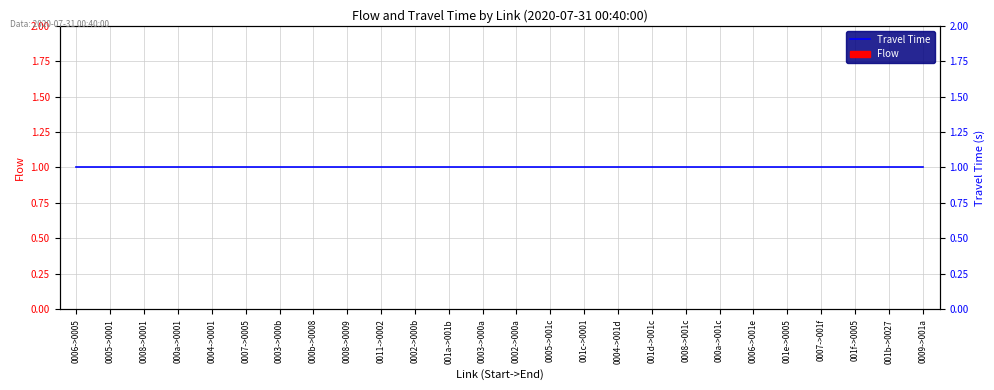

Between 001b->0027 and 0005->0001, which is larger?

001b->0027